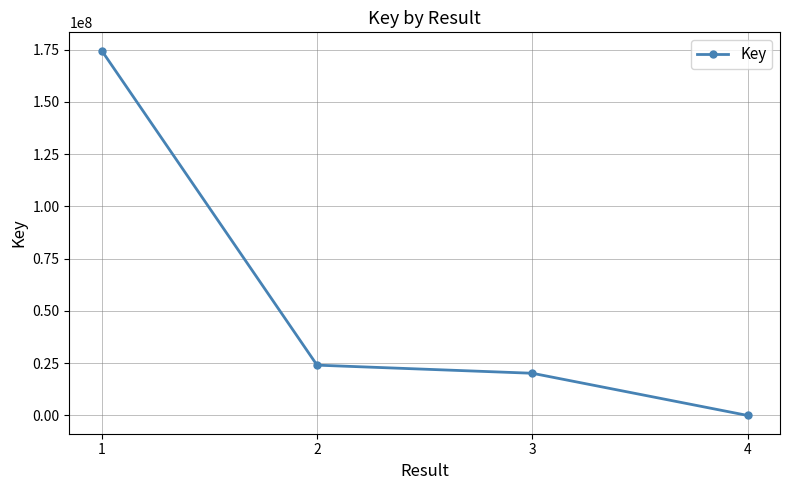

Is it true that the value at 2 is 24080699?

True